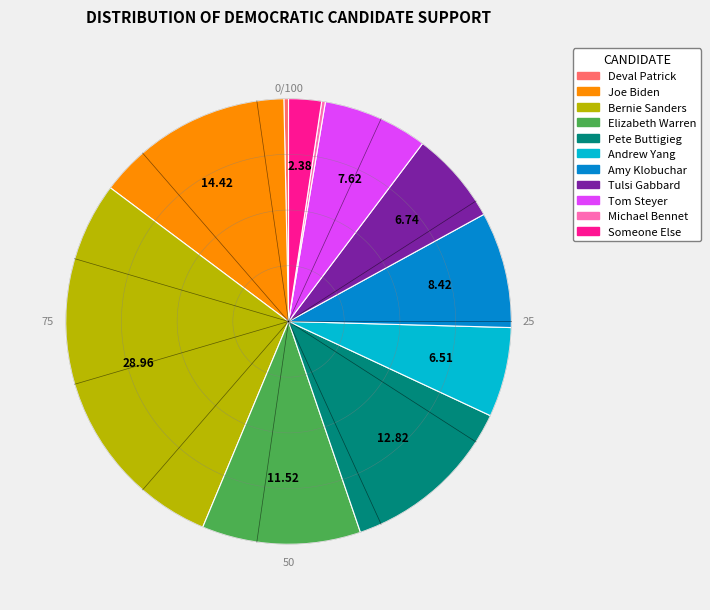

How many segments does this pie chart have?

11